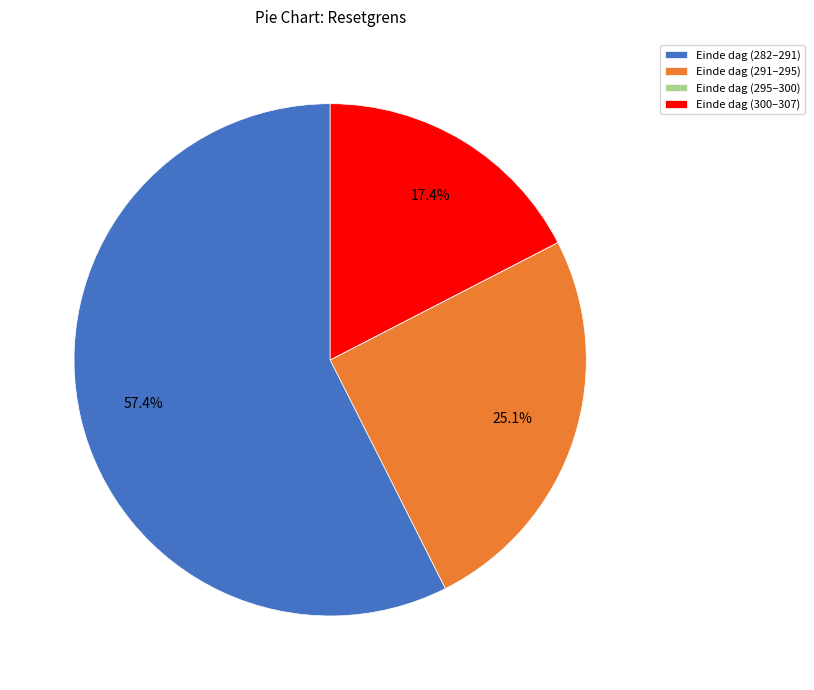

Is there any slice that represents more than half of the pie?

Yes